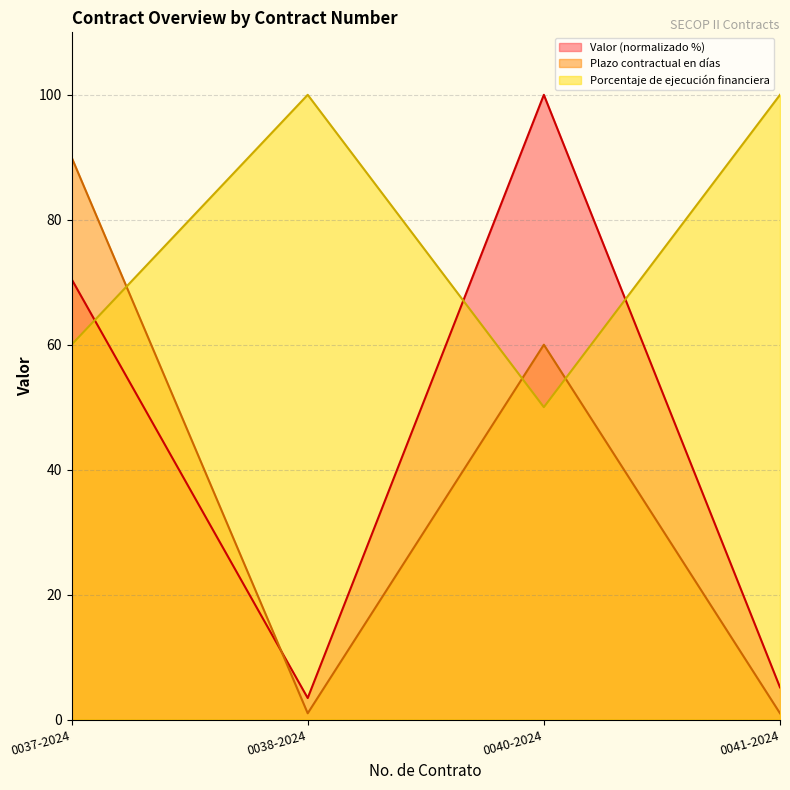

Reading right to left, extract all data points from this chart.

Valor: 5.2	100.0	3.4	70.5
Plazo contractual en días: 1.0	60.0	1.0	90.0
Porcentaje de ejecución financiera: 100.0	50.0	100.0	60.0